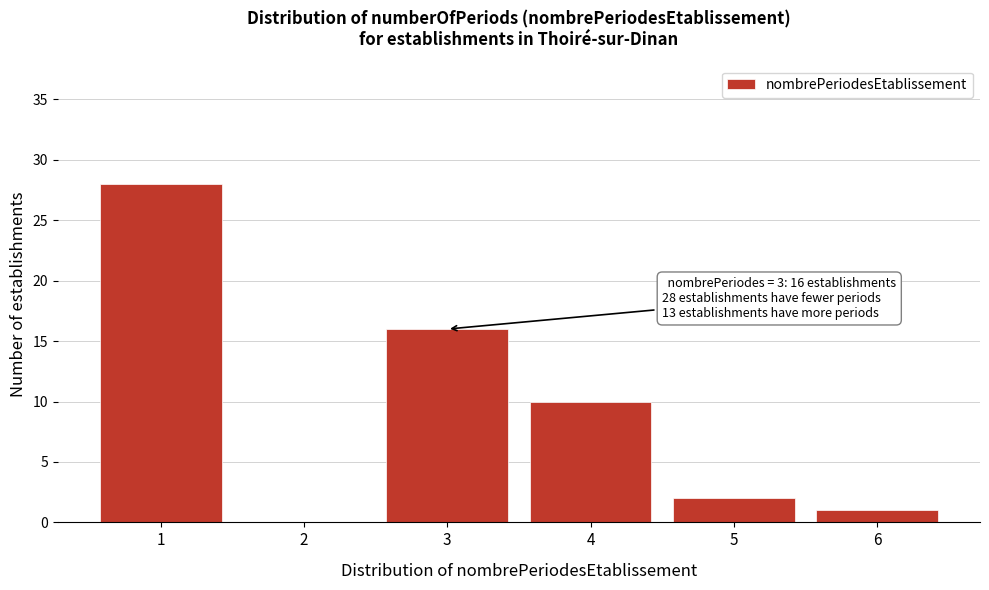

Which range on the x-axis has the tallest bar?

0.5 to 1.5